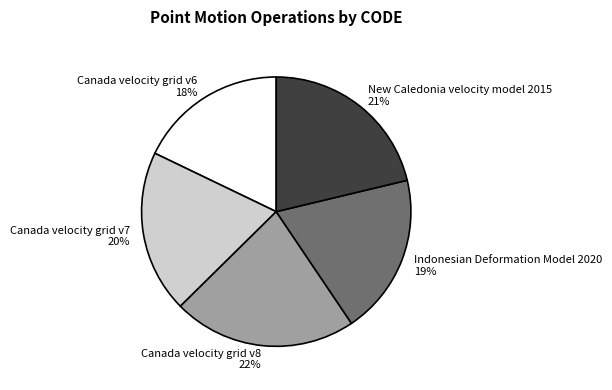

Is there a majority slice in this chart?

No